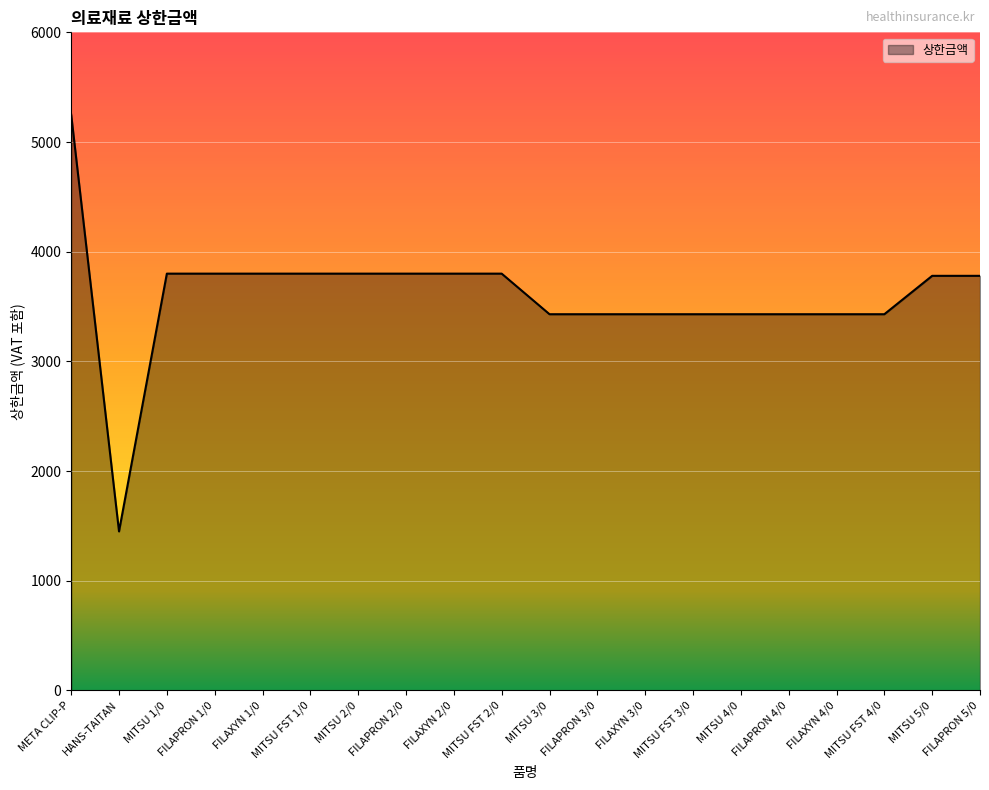

Does the chart display data point markers on the line(s)?

No